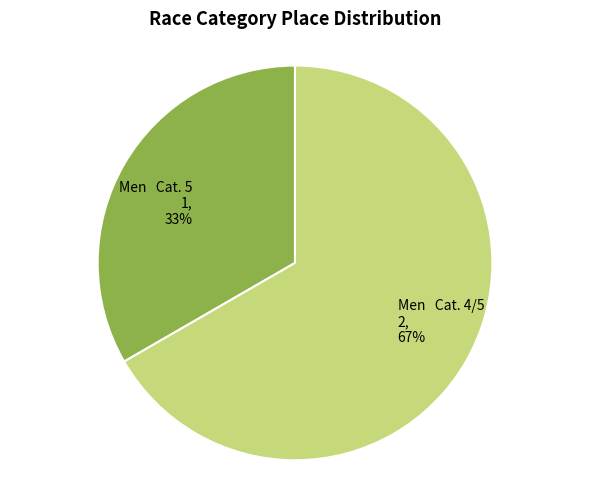

Which slice is the smallest?

Men Cat. 5